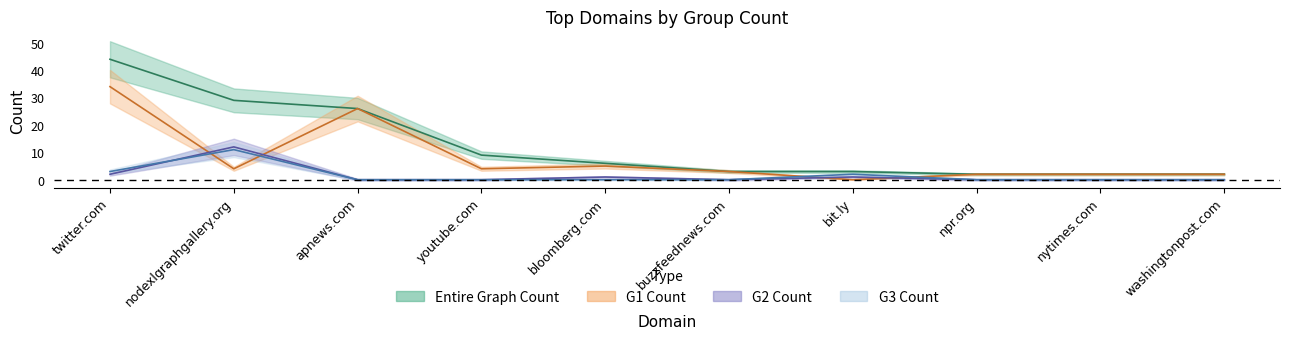

Which series has the largest range (max minus min)?

Entire Graph Count